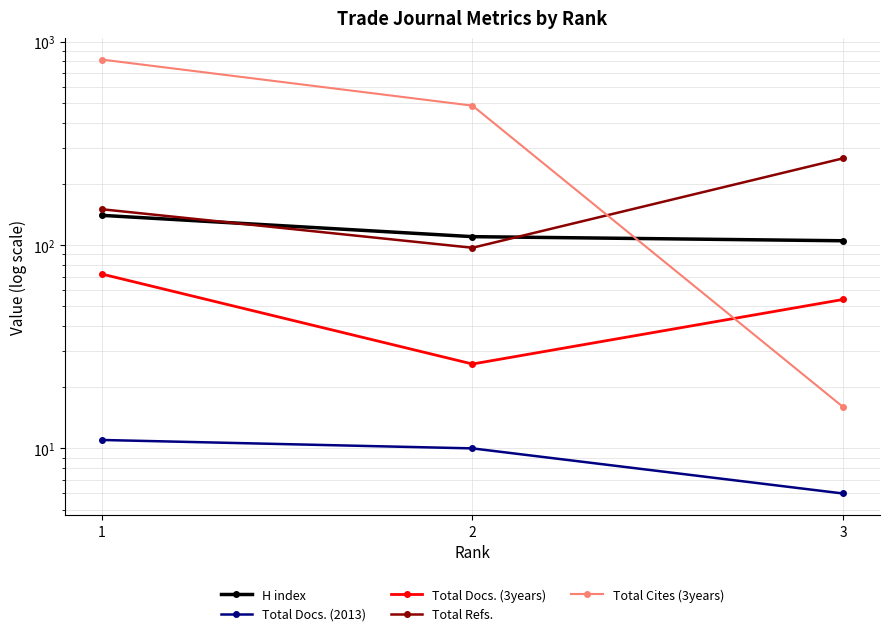

What is the sum of all Total Refs. values?

514